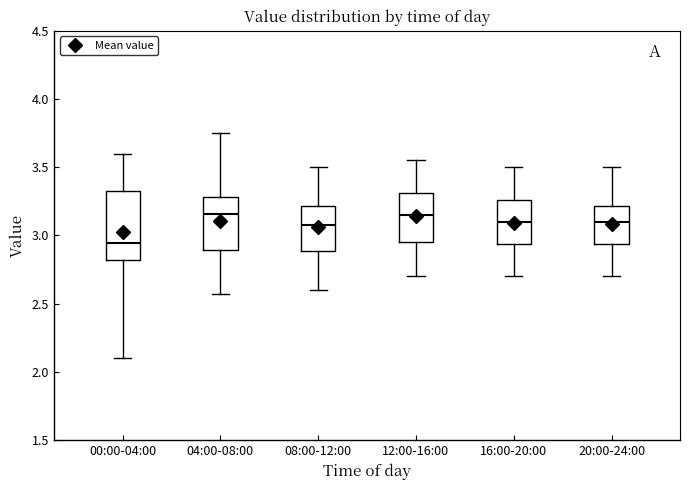

Reading left to right, transcribe this box plot: for each box, give where its median line is, the range the box spans, and where its two whiskers end, as read against the y-axis. The values are not printed on the chart, so give them approximately, as read against the axis.

00:00-04:00: median 2.95, box 2.80 to 3.35, whiskers 2.10 to 3.60
04:00-08:00: median 3.15, box 2.90 to 3.30, whiskers 2.55 to 3.75
08:00-12:00: median 3.10, box 2.90 to 3.20, whiskers 2.60 to 3.50
12:00-16:00: median 3.15, box 2.95 to 3.30, whiskers 2.70 to 3.55
16:00-20:00: median 3.10, box 2.95 to 3.25, whiskers 2.70 to 3.50
20:00-24:00: median 3.10, box 2.95 to 3.20, whiskers 2.70 to 3.50